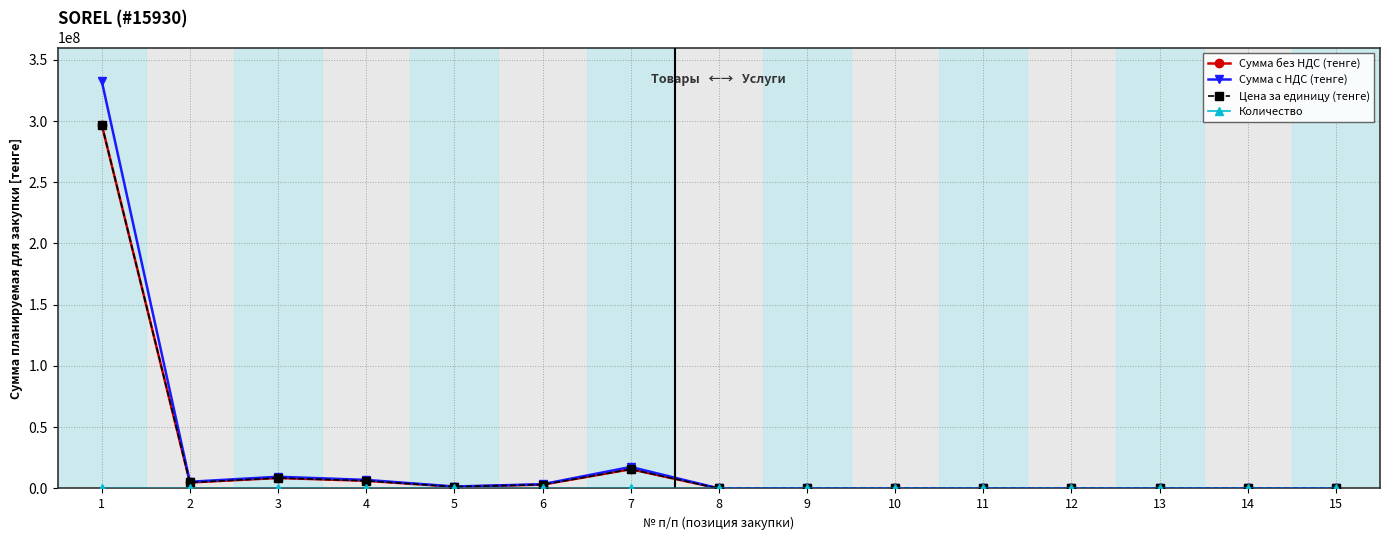

What is the maximum value shown in the chart?

332740800.0